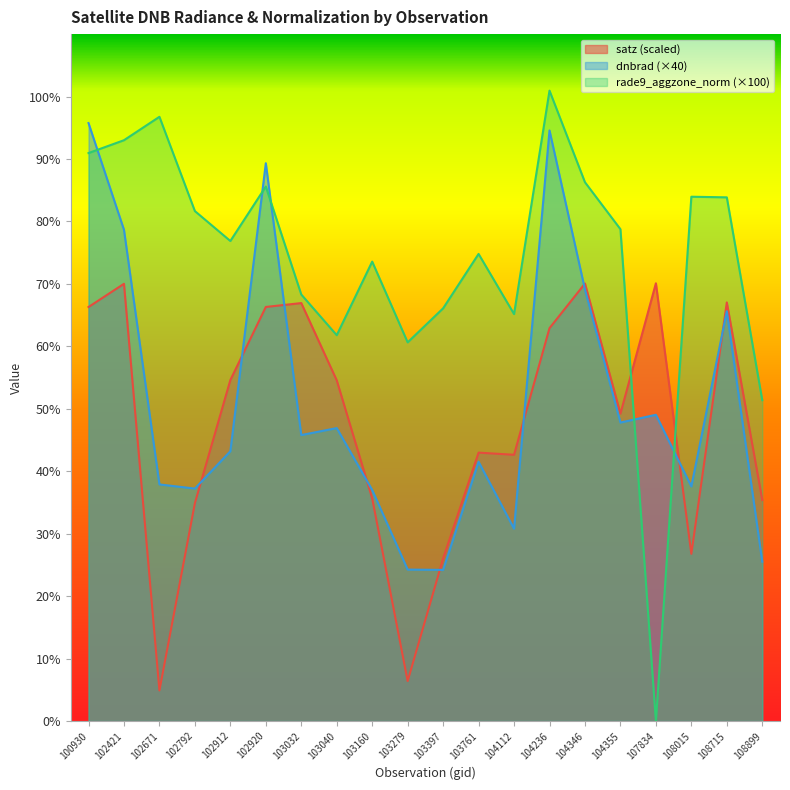

How many interior local peaks does the satz_norm series have?

6